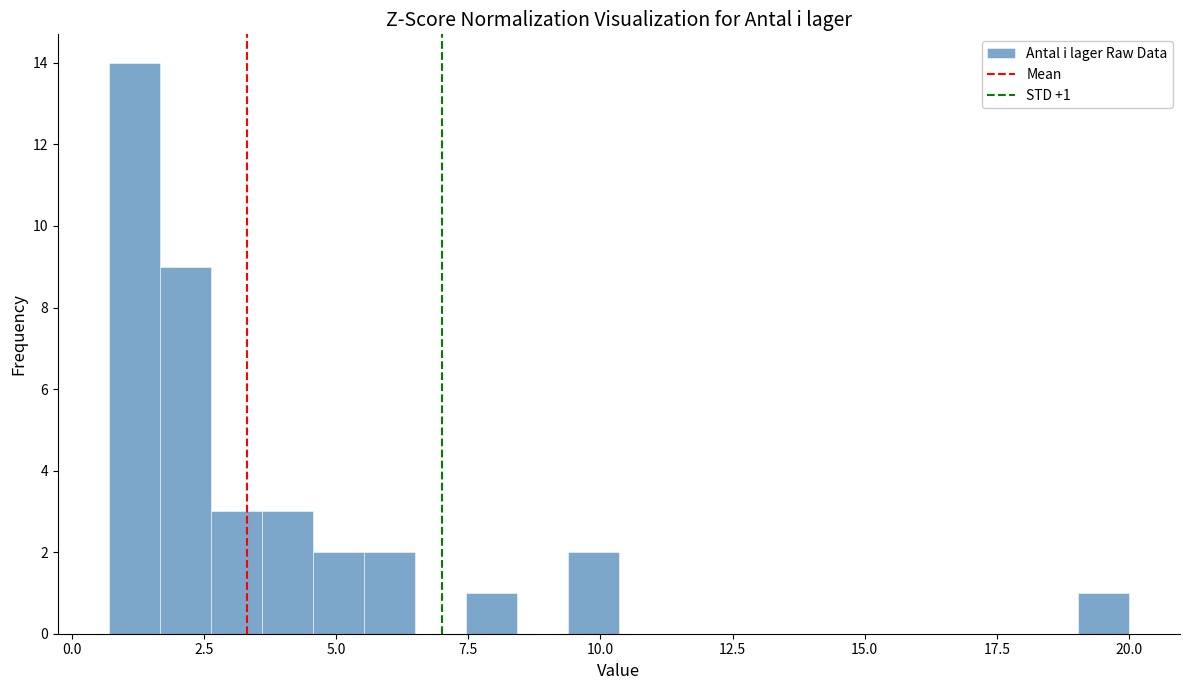

Read against the x-axis, roughly where is the centre of the tallest bar?

1.0